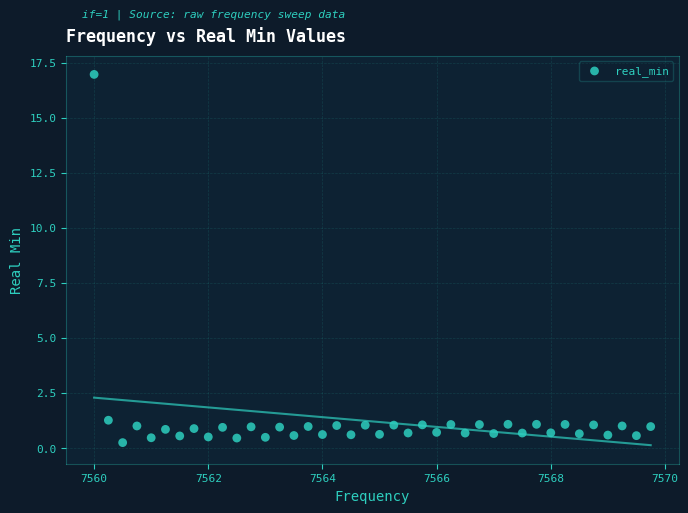

What is the range of X values (max minus min)?

9.8